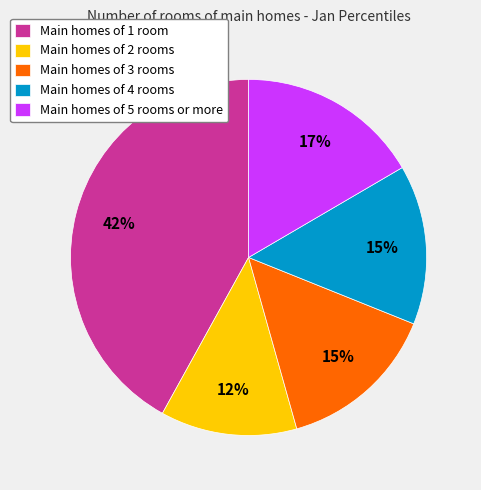

Do Main homes of 3 rooms and Main homes of 4 rooms together represent more than half of the pie?

No